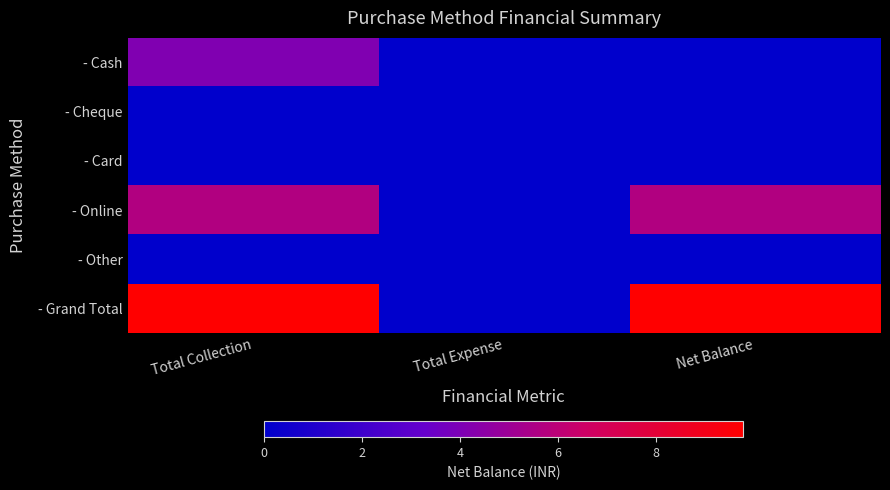

Reading left to right, what are all the values shown in this chart?

- Cash: Total Collection=4125298	Total Expense=0	Net Balance=0
- Cheque: Total Collection=0	Total Expense=0	Net Balance=0
- Card: Total Collection=0	Total Expense=0	Net Balance=0
- Online: Total Collection=5657651	Total Expense=0	Net Balance=5657651
- Other: Total Collection=0	Total Expense=0	Net Balance=0
- Grand Total: Total Collection=9782949	Total Expense=0	Net Balance=9782949